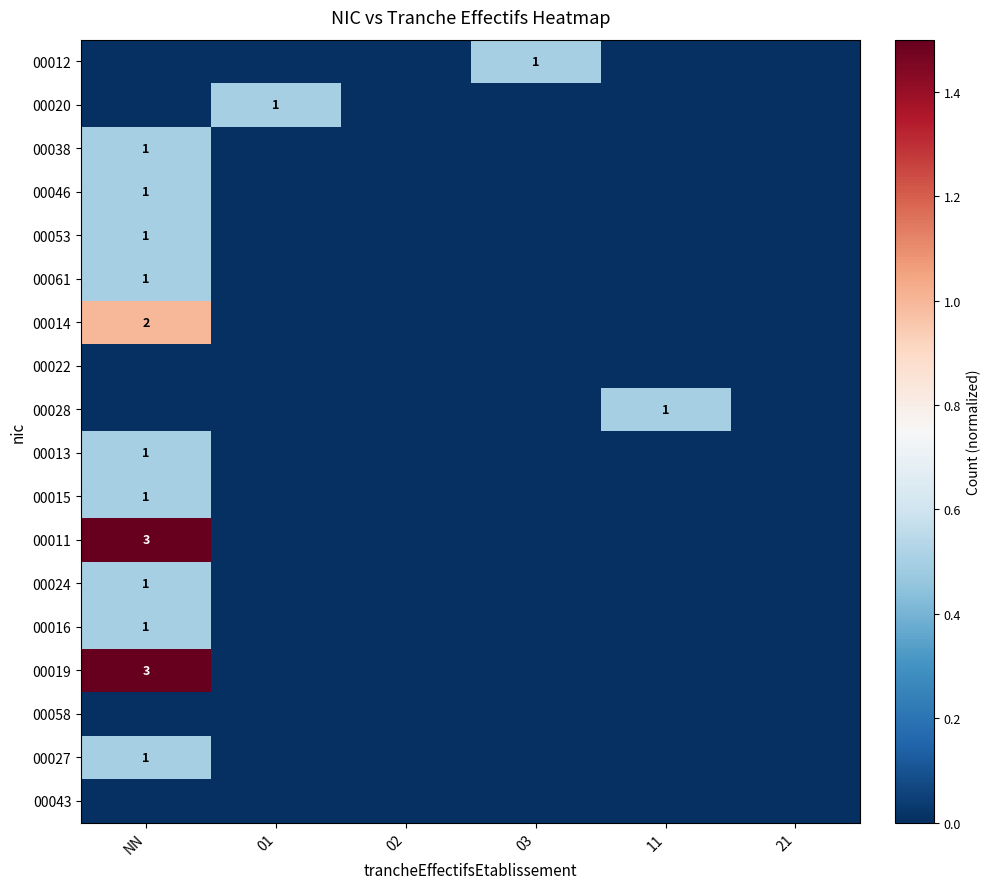

True or false: 00053 has a value of 1 at NN.

True